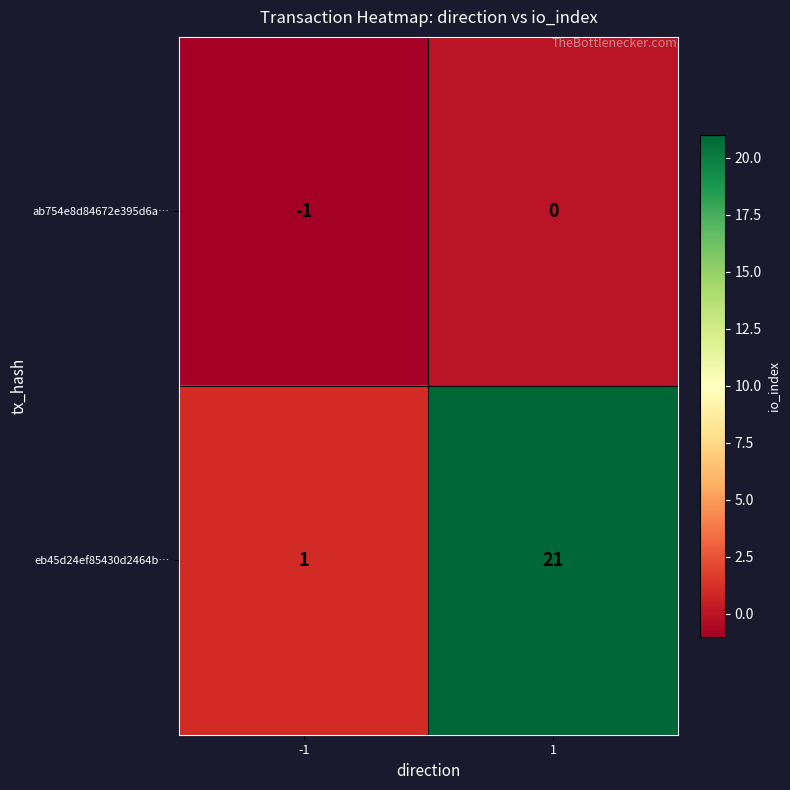

What is the maximum value for eb45d24ef85430d2464b…?

21